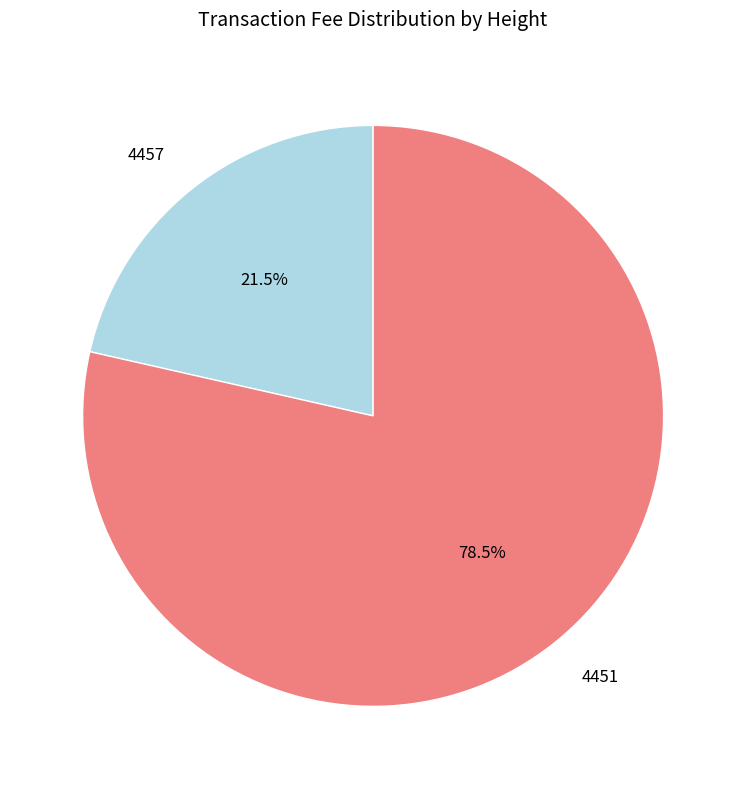

To the nearest percent, what is the difference between the largest and smallest slice percentages?

57%